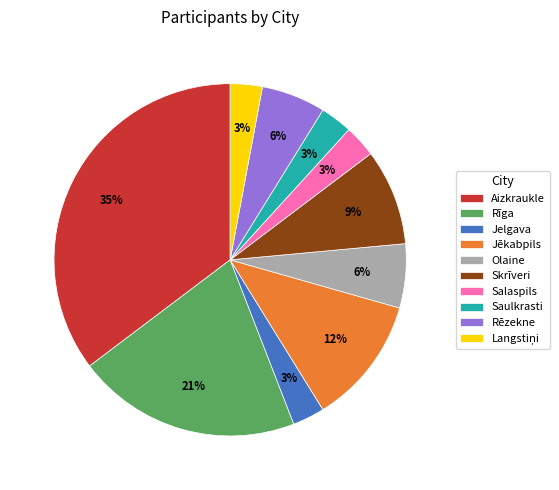

What is the ratio of the value at Skrīveri to the value at Rēzekne?

1.5